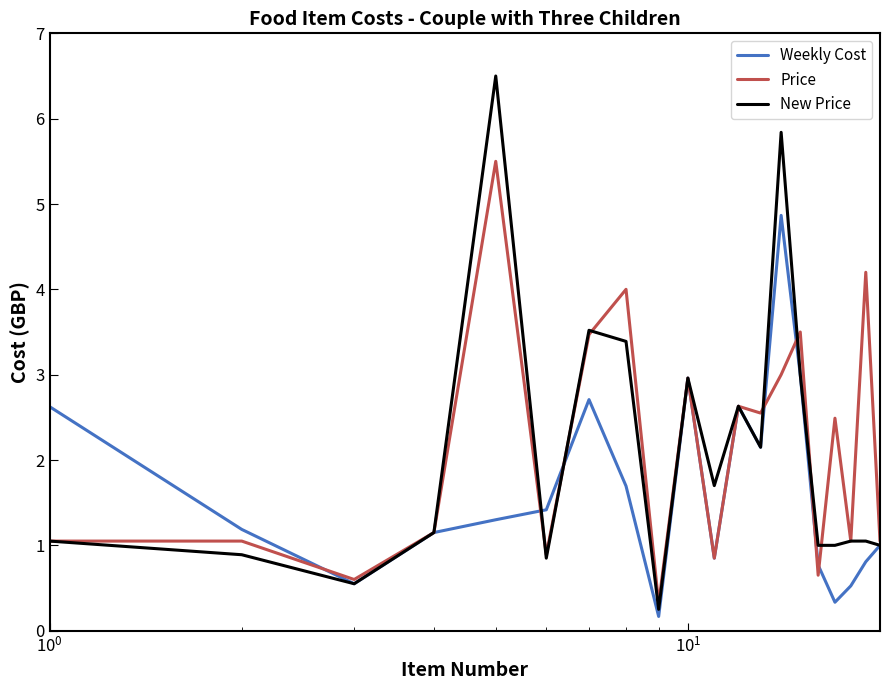

List the series in order of their peak value, lowest first.

Weekly Cost, Price, New Price